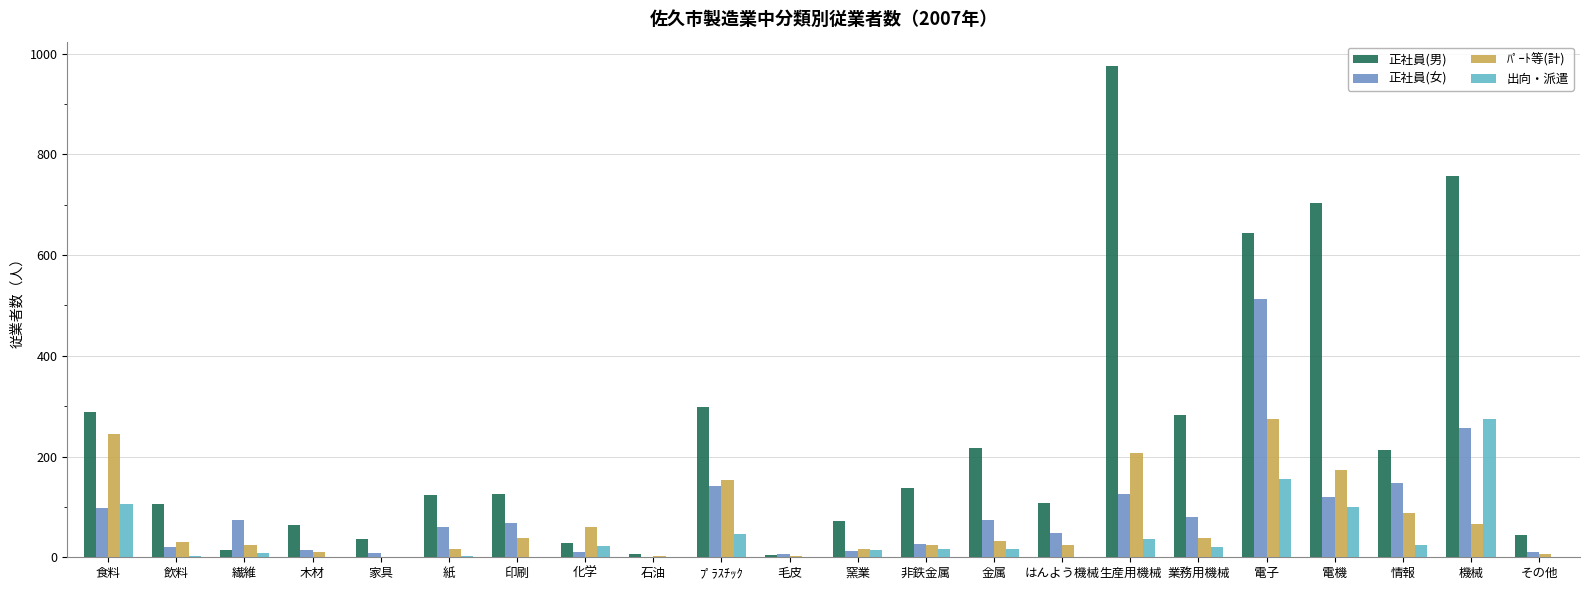

Between 繊維 and 生産用機械, which series saw the biggest shift?

正社員(男)